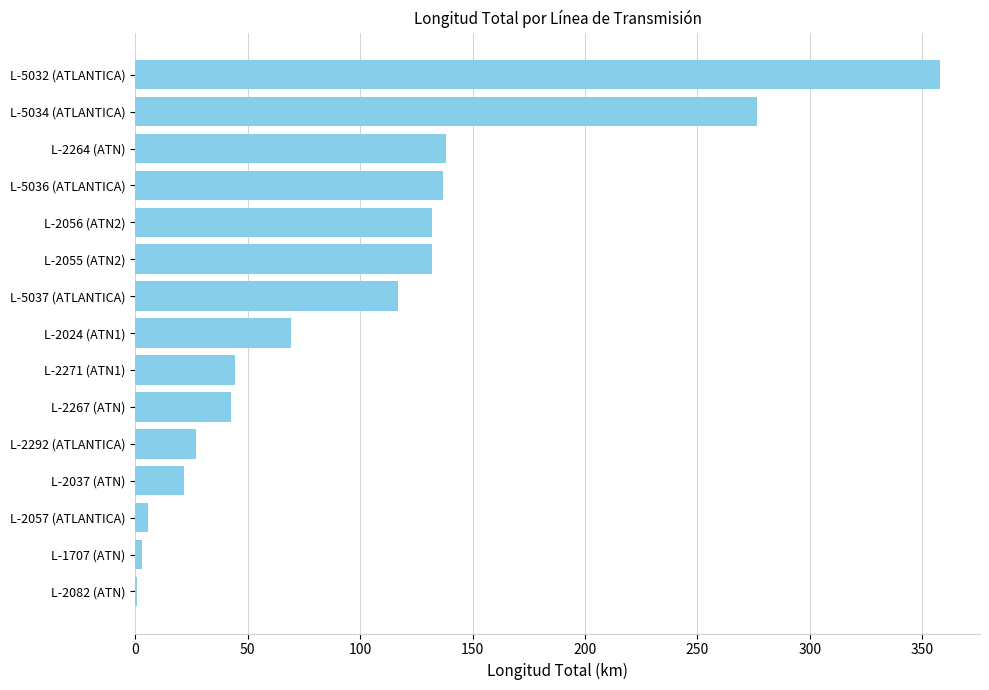

What is the maximum value shown in the chart?

357.8